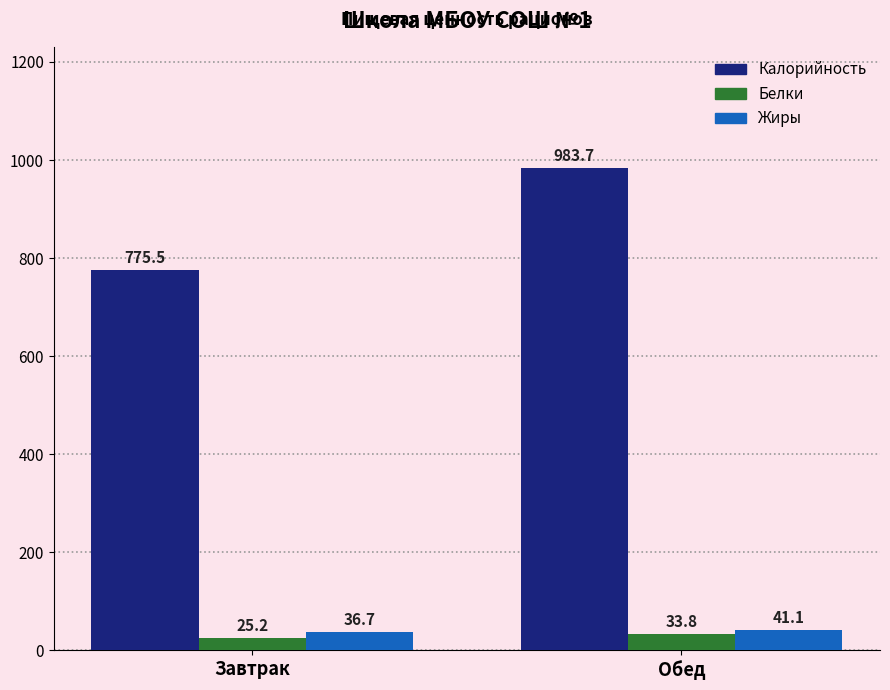

Which series has the largest total across all categories?

Калорийность